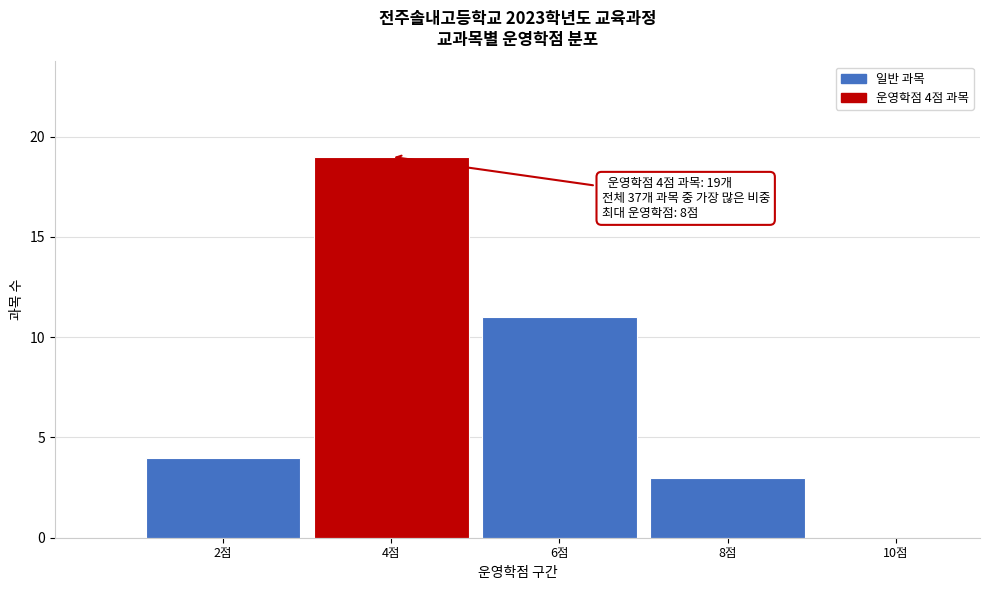

At which label is the value closest to 9?

6점